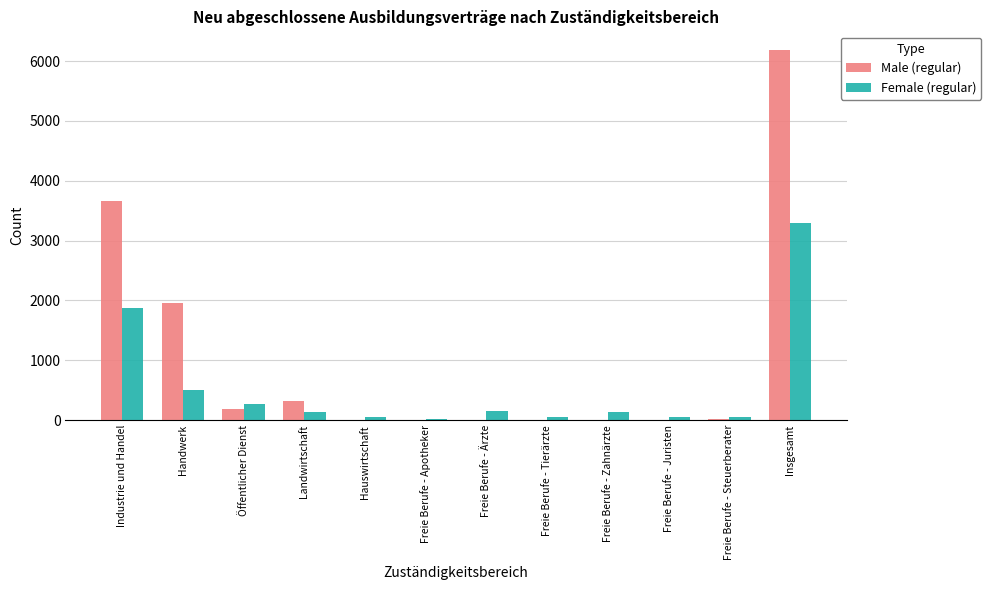

How many groups of bars are there?

12